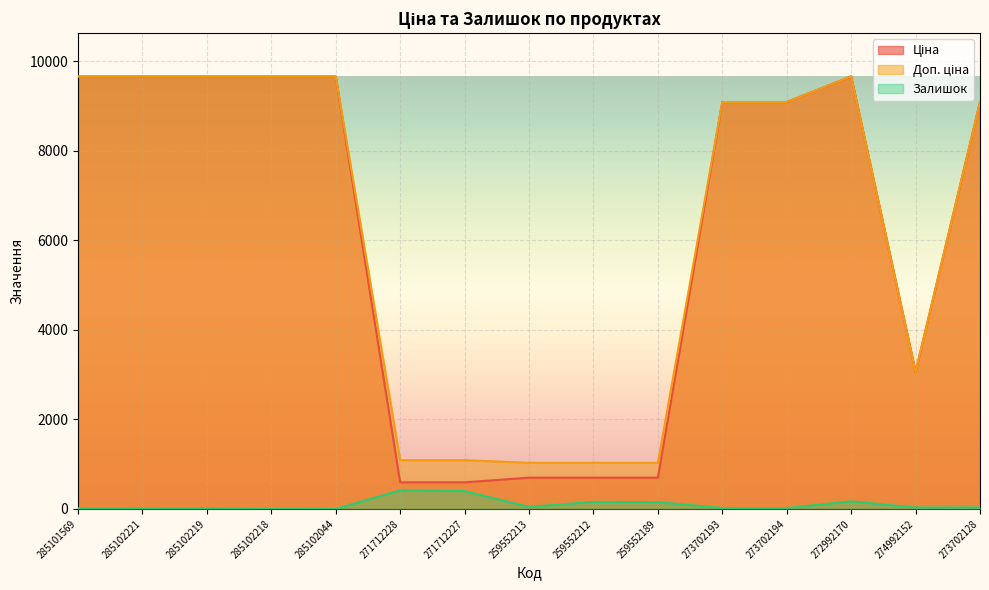

How many lines are shown in the chart?

3